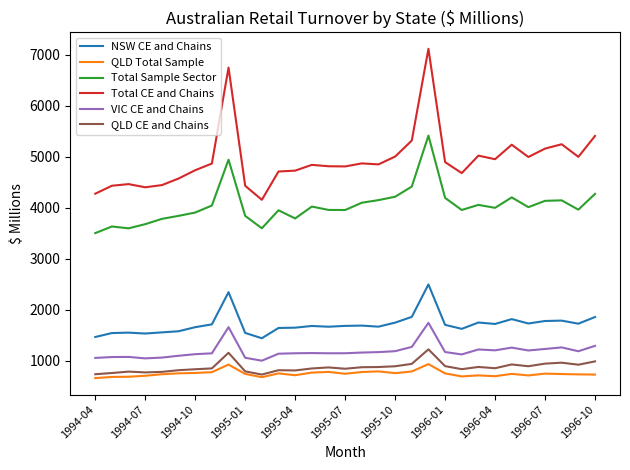

Rank the series by their maximum value, from highest to lowest.

Total CE and Chains, Total Sample Sector, NSW CE and Chains, VIC CE and Chains, QLD CE and Chains, QLD Total Sample